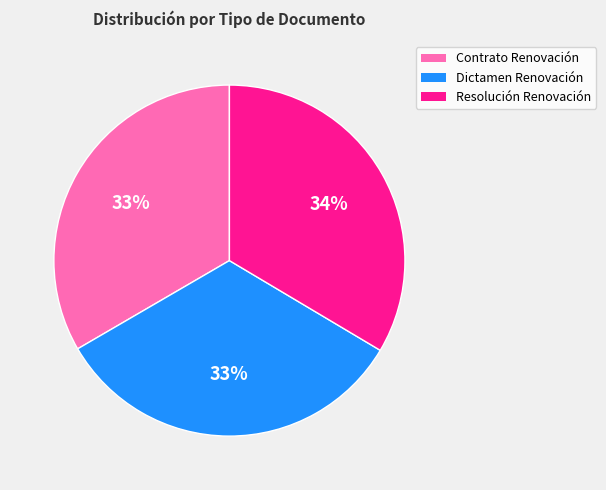

To the nearest percent, what is the average slice percentage?

33%